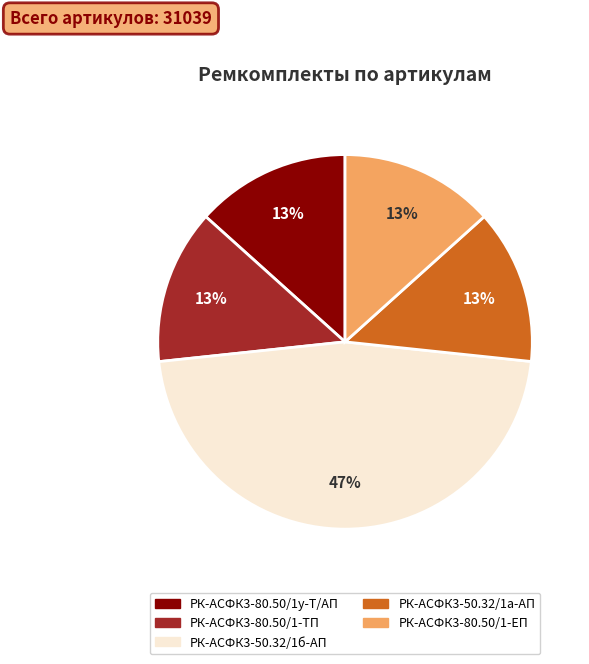

To the nearest percent, what is the average slice percentage?

20%